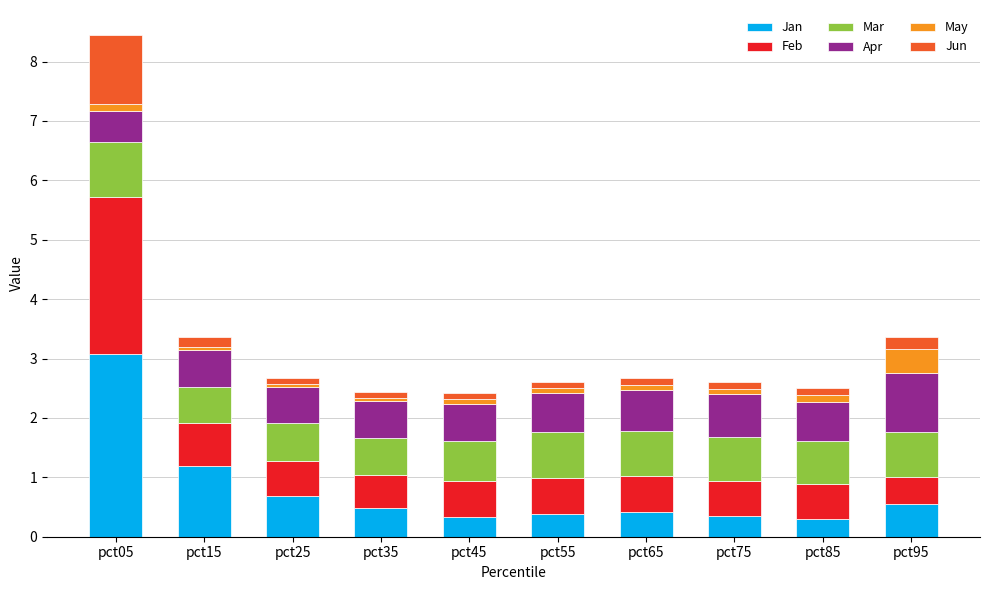

What is the difference between the maximum and minimum values in the Jan series?

2.8